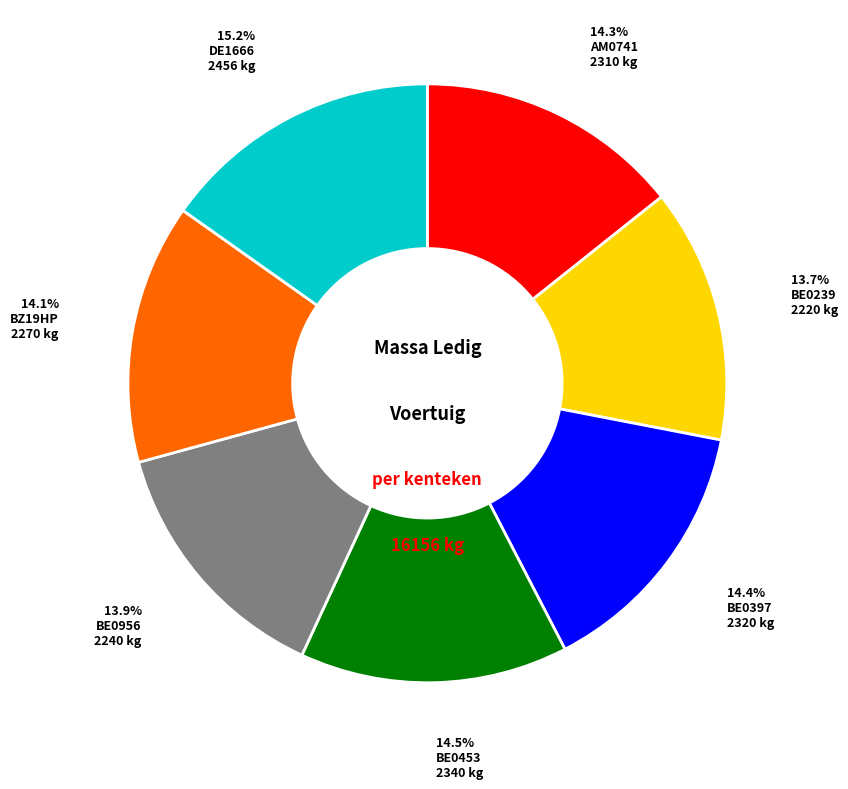

Is there any slice that represents more than half of the pie?

No